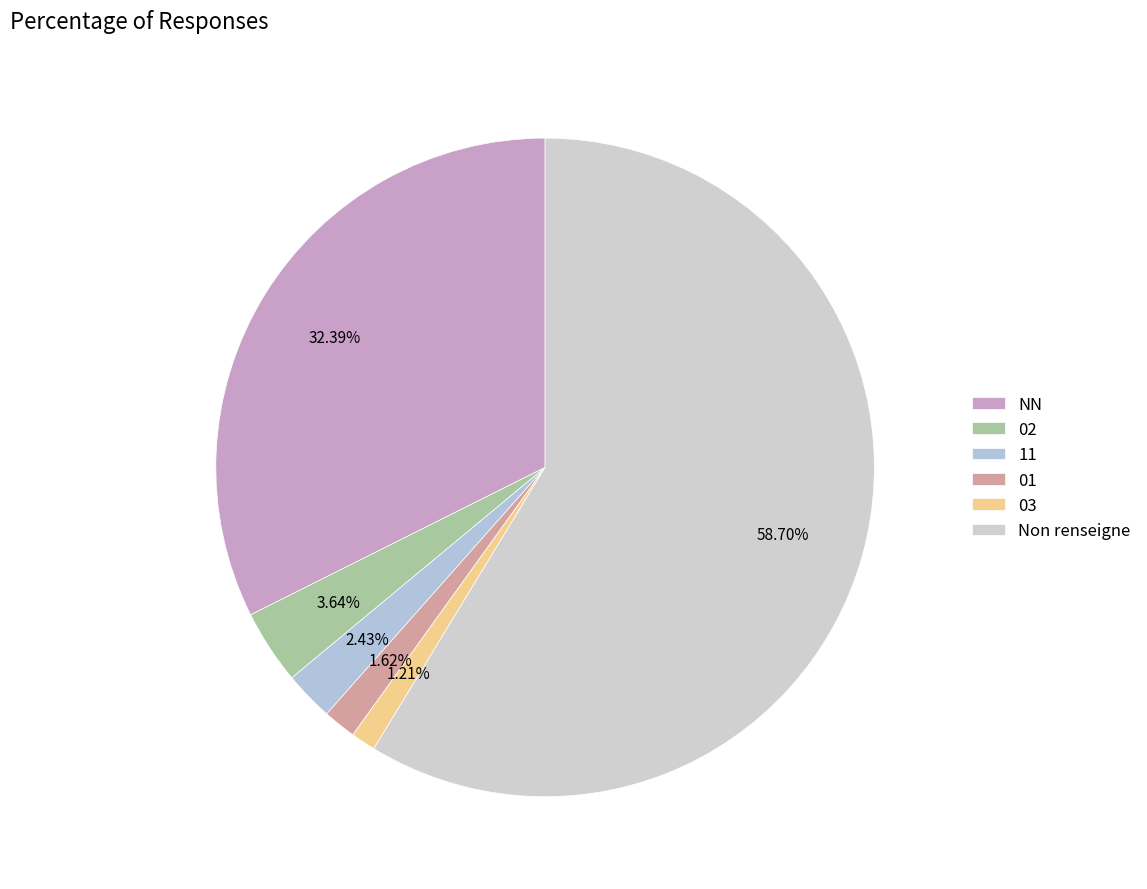

How much of the chart is everything except 02?

96.4%